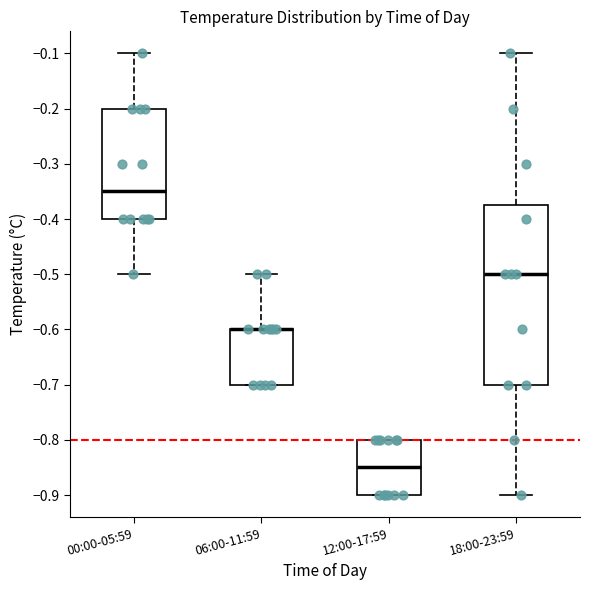

Reading left to right, read every box against the y-axis: the position of its median line, the range the box covers, and the ends of its whiskers. The values are not printed on the chart, so give them approximately, as read against the axis.

00:00-05:59: median -0.35, box -0.40 to -0.20, whiskers -0.50 to -0.10
06:00-11:59: median -0.60 (drawn on the box's upper edge), box -0.70 to -0.60, whiskers -0.70 to -0.50
12:00-17:59: median -0.85, box -0.90 to -0.80, whiskers -0.90 to -0.80
18:00-23:59: median -0.50, box -0.70 to -0.37, whiskers -0.90 to -0.10